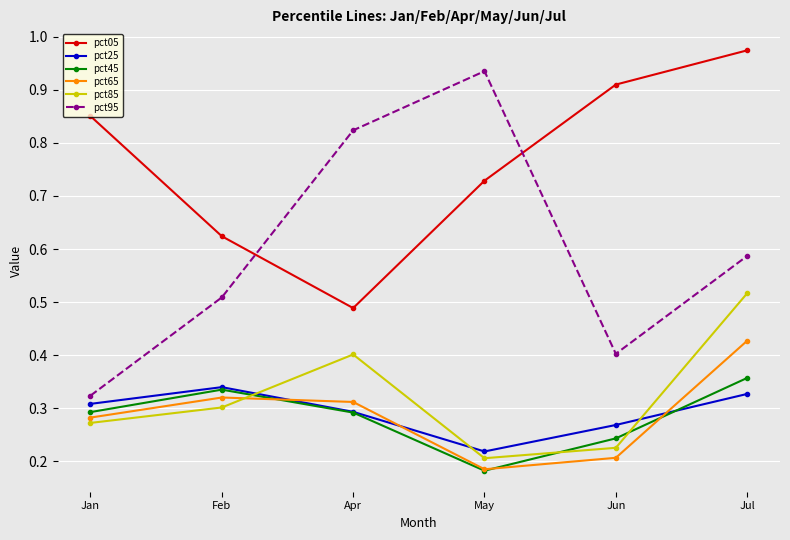

What is the sum of all pct25 values?

1.8